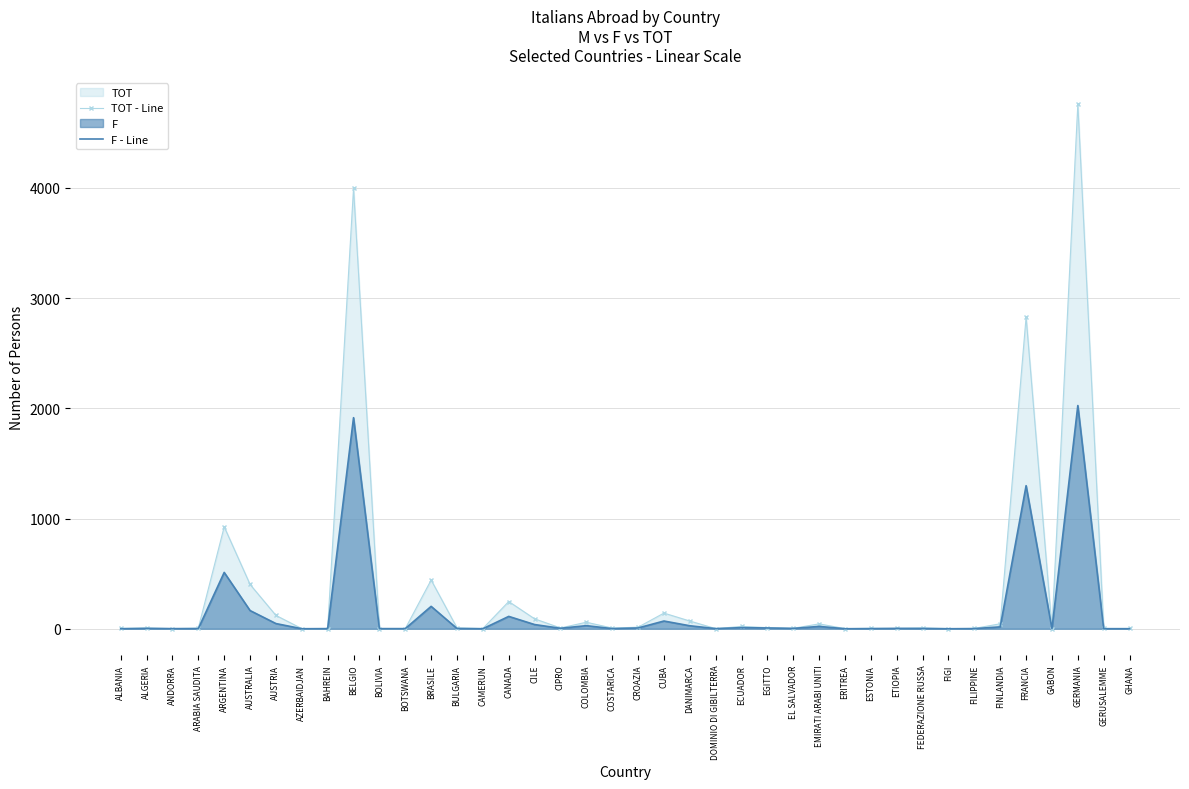

What is the difference between the maximum and minimum values in the F - Line series?

2025